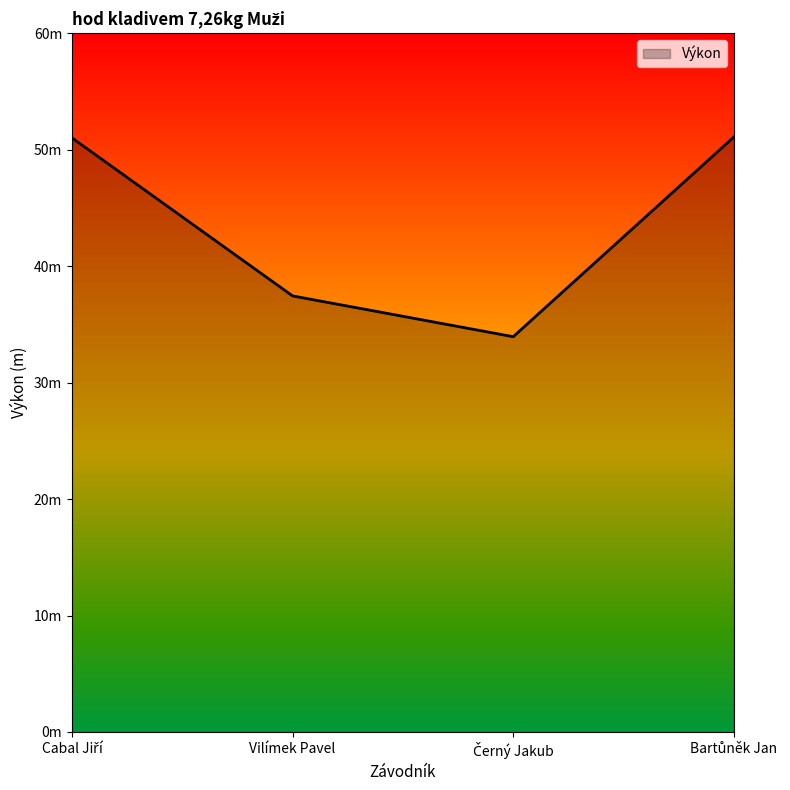

Is this an area chart (filled region under the line)?

Yes